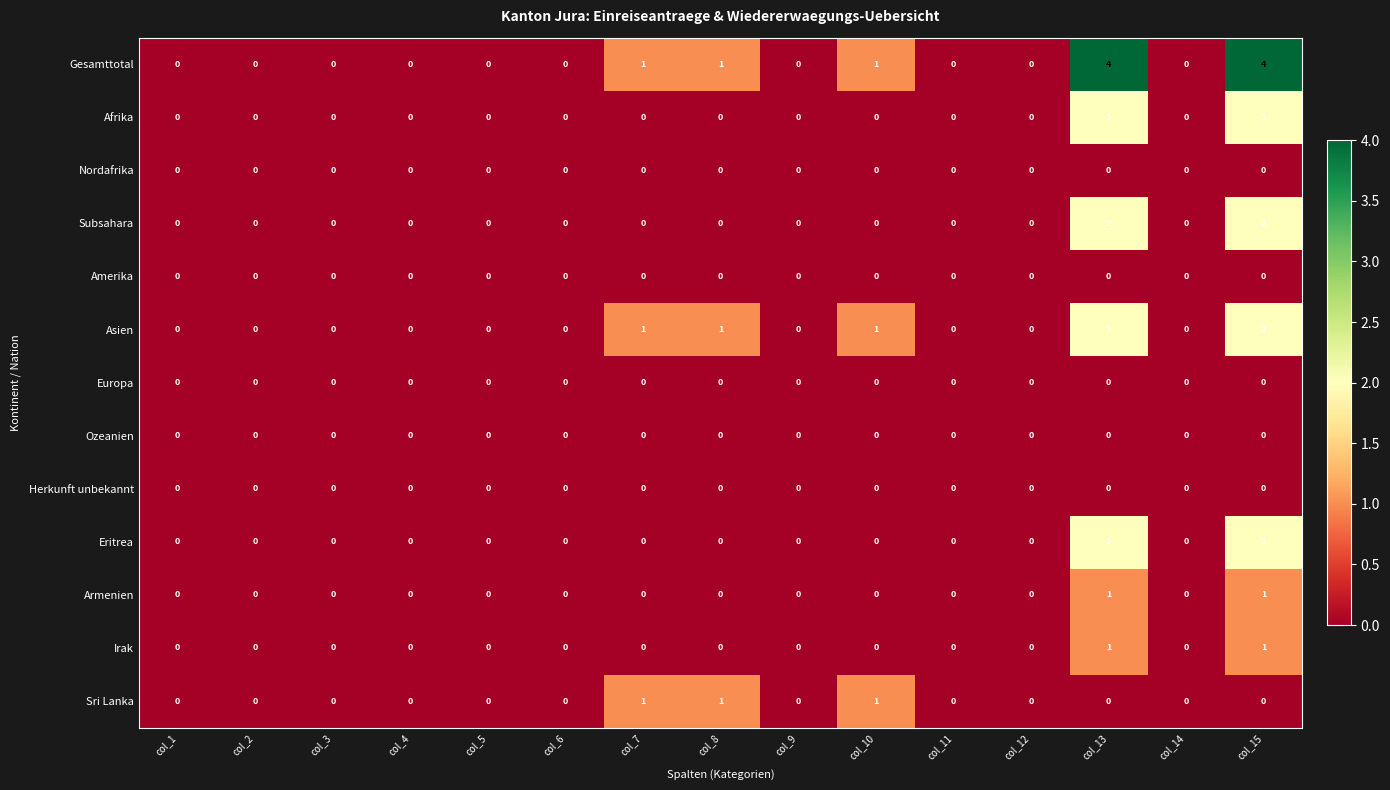

Which series has the largest range (max minus min)?

Gesamttotal